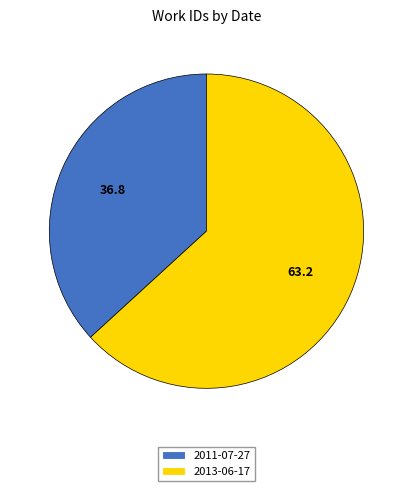

The 2013-06-17 slice represents 63% of the pie. True or false?

True